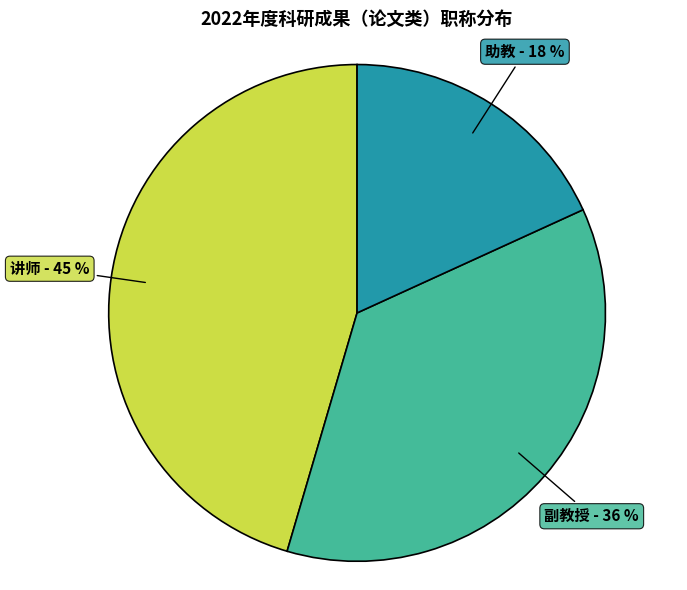

True or false: 助教 accounts for 18% of the total.

True